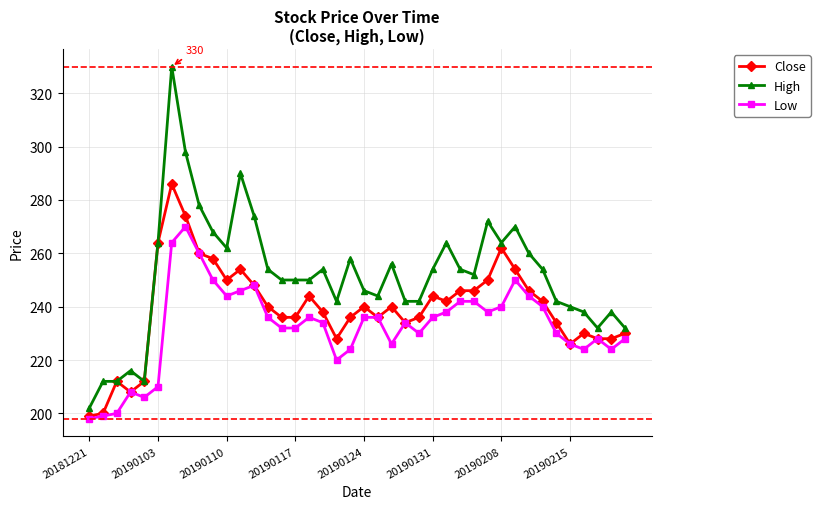

What is the minimum value for High?

202